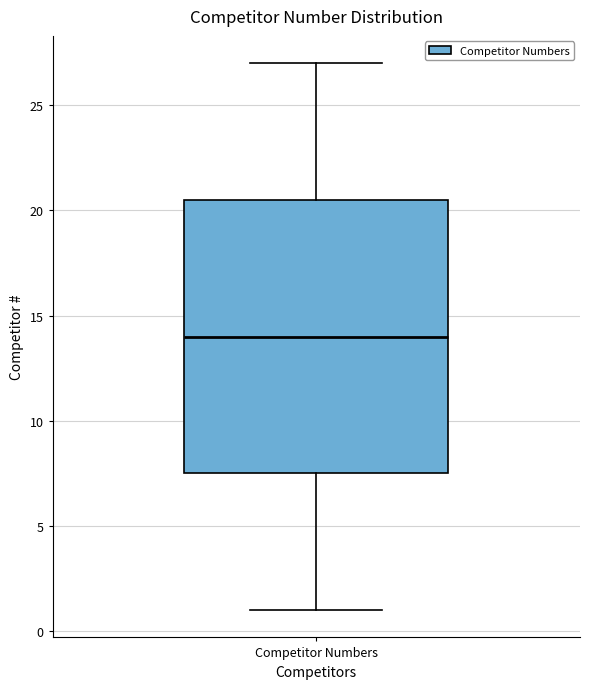

Read this box plot against the y-axis: the position of the median line, the range covered by the box, and the ends of both whiskers. The values are not printed on the chart, so give them approximately, as read against the axis.

median 14.0, box 7.5 to 20.5, whiskers 1.0 to 27.0